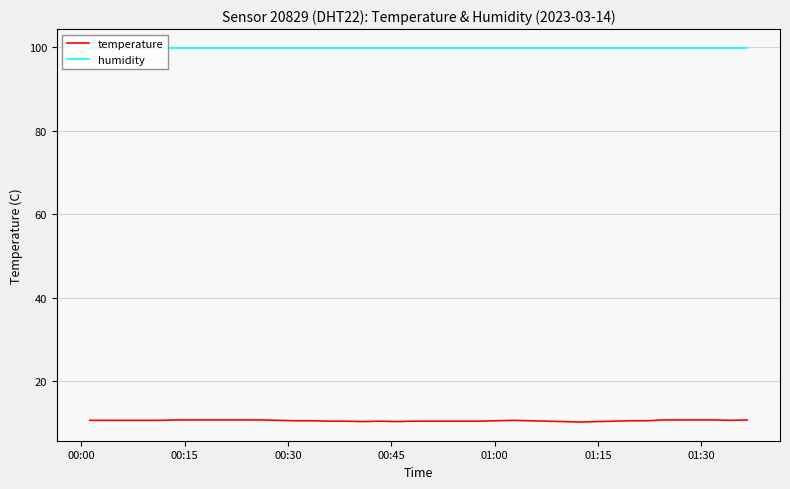

Which series has the widest spread of values?

temperature